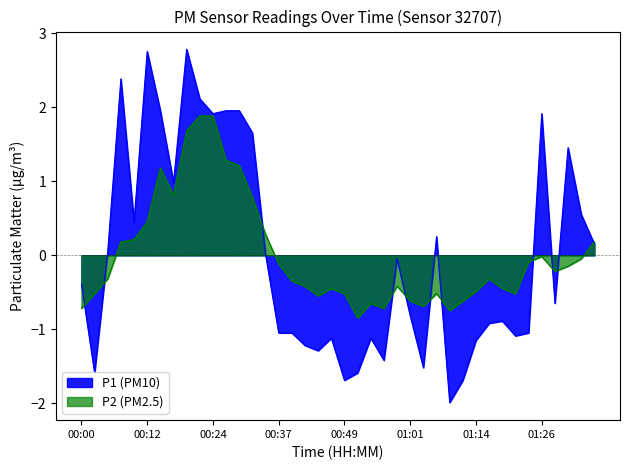

What is the total value across all series at 00:34?

0.3